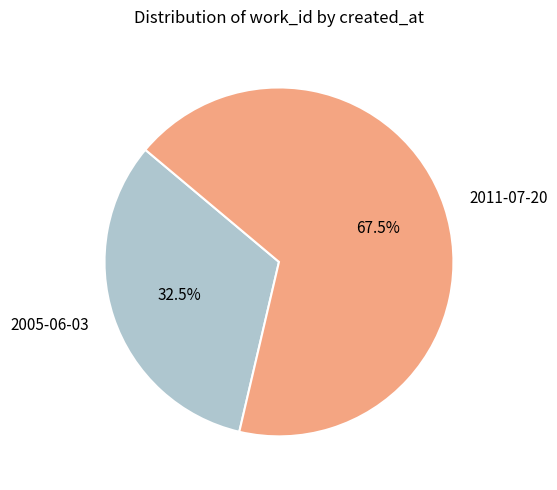

To the nearest percent, what is the combined percentage of 2011-07-20 and 2005-06-03?

100%